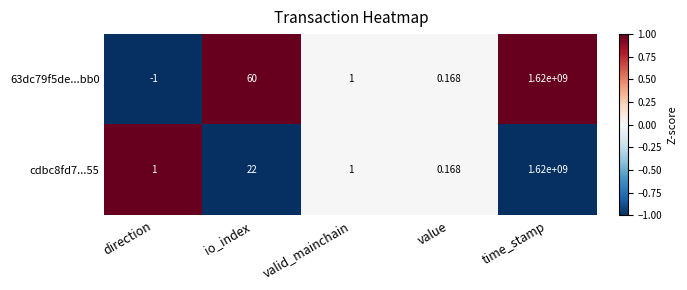

Count the number of data series in this chart.

2